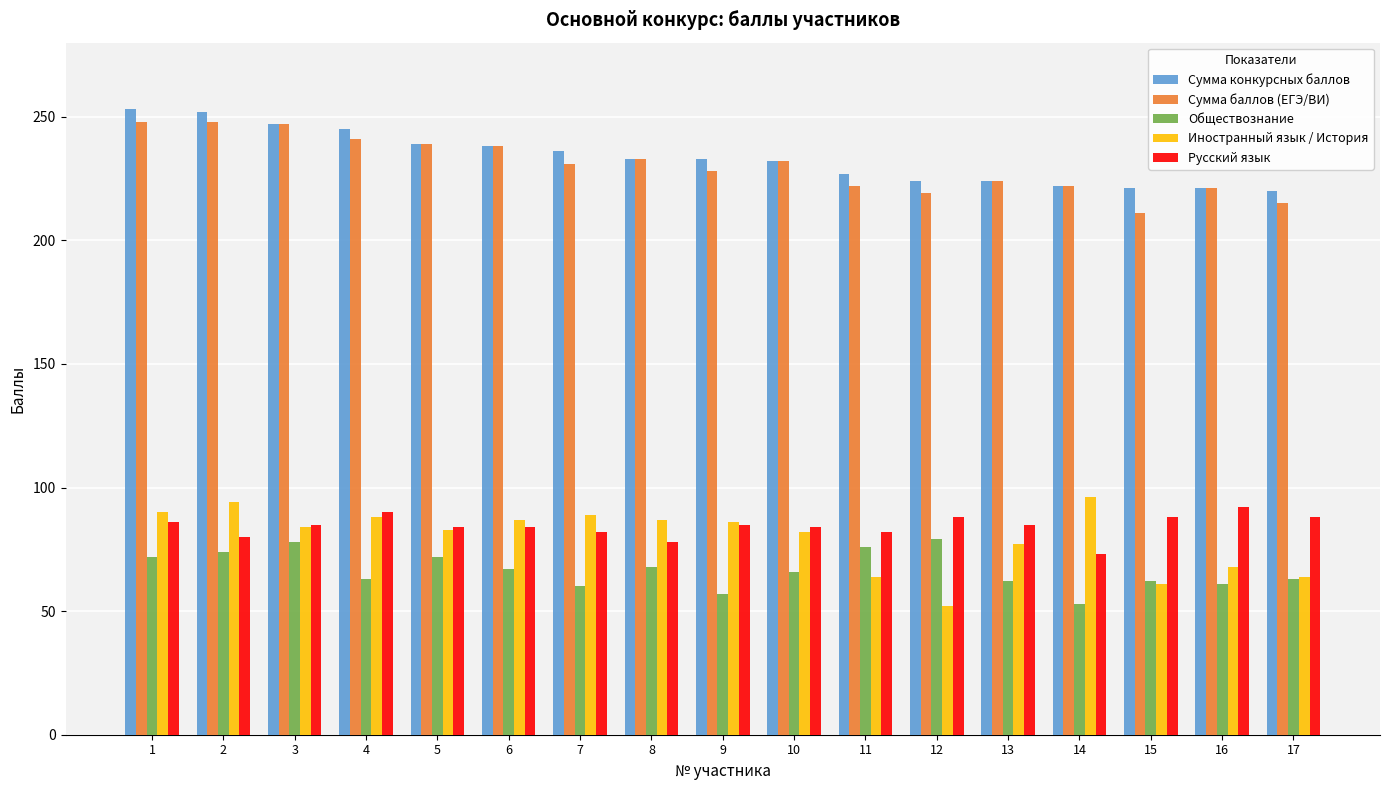

What is the sum of all Сумма конкурсных баллов values?

3967